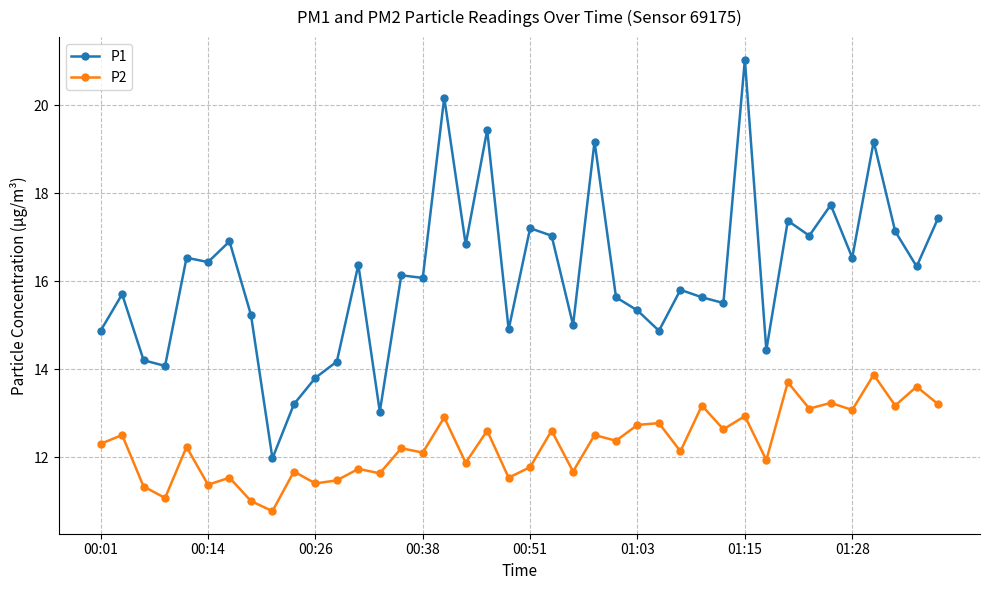

What is the value of the P1 point at the 11th from the left?

13.8